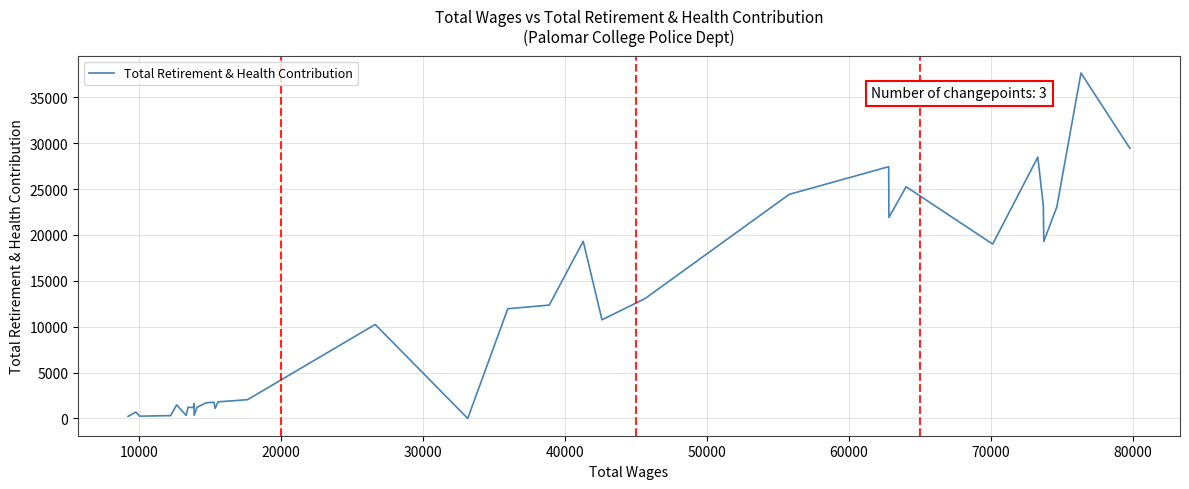

What is the difference between the maximum and minimum values?

37658